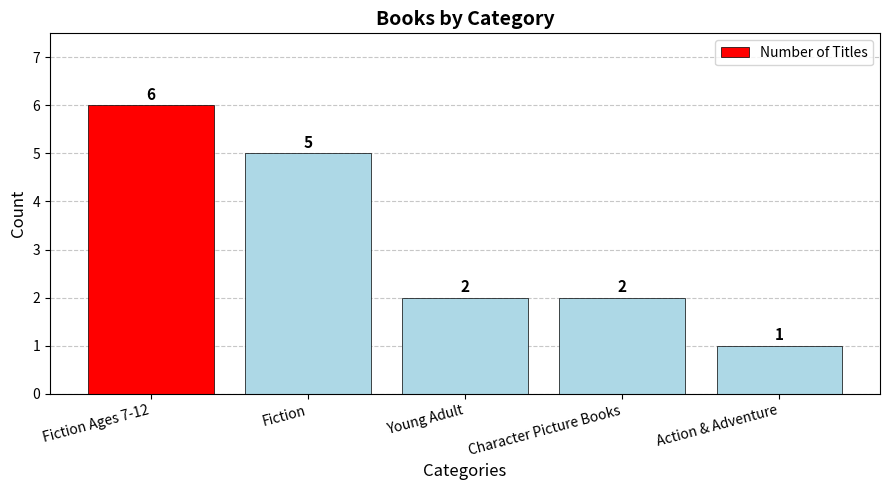

Where does the data first go above 2?

Fiction Ages 7-12